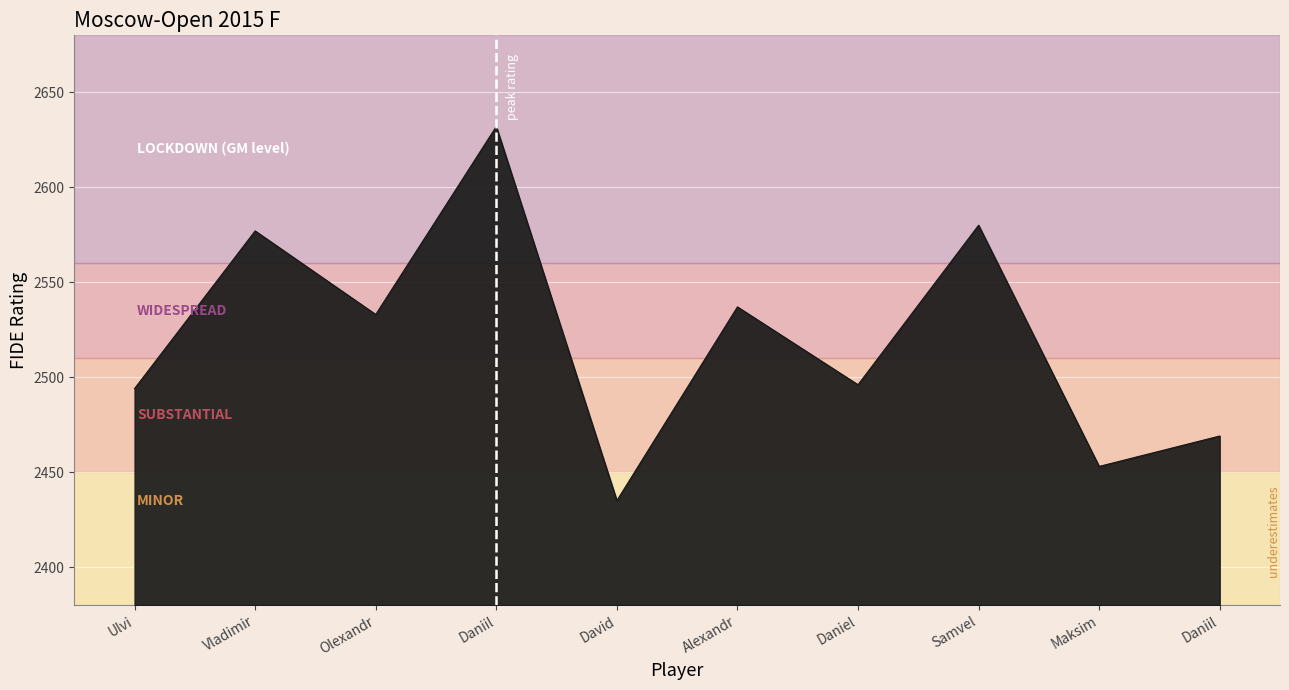

What is the difference between the maximum and minimum values?

197